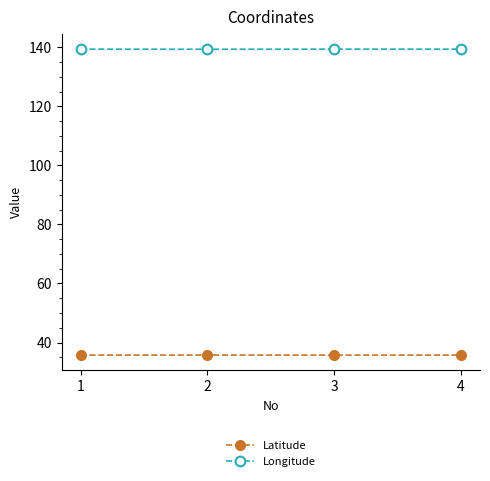

Does the chart display data point markers on the line(s)?

Yes